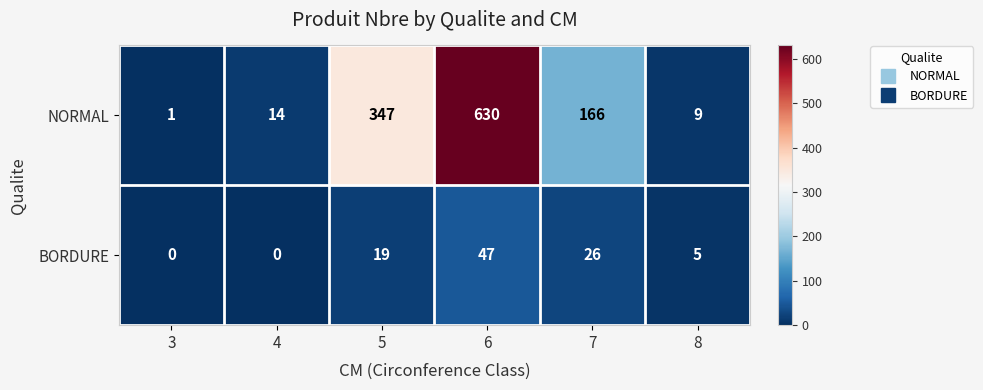

The BORDURE series shows 16 at 3. True or false?

False